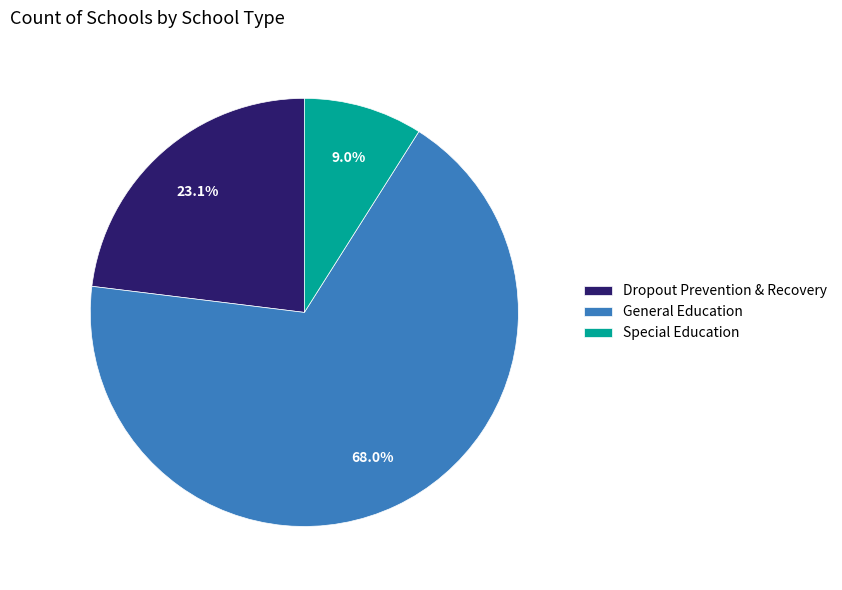

The Special Education slice represents 1% of the pie. True or false?

False